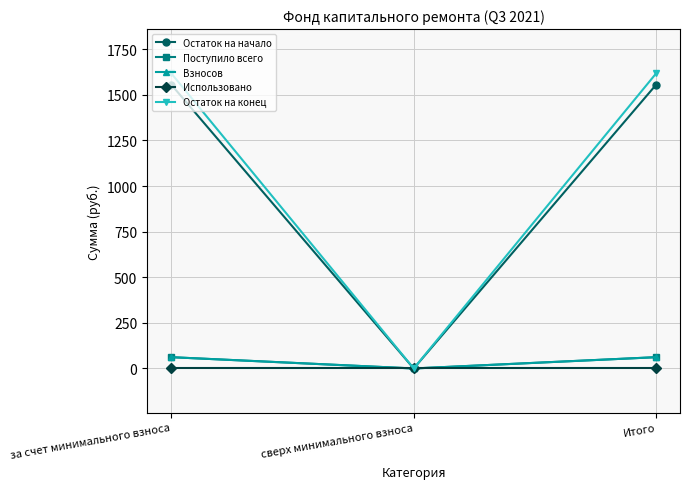

Between за счет минимального взноса and сверх минимального взноса, which series saw the biggest shift?

Остаток на конец